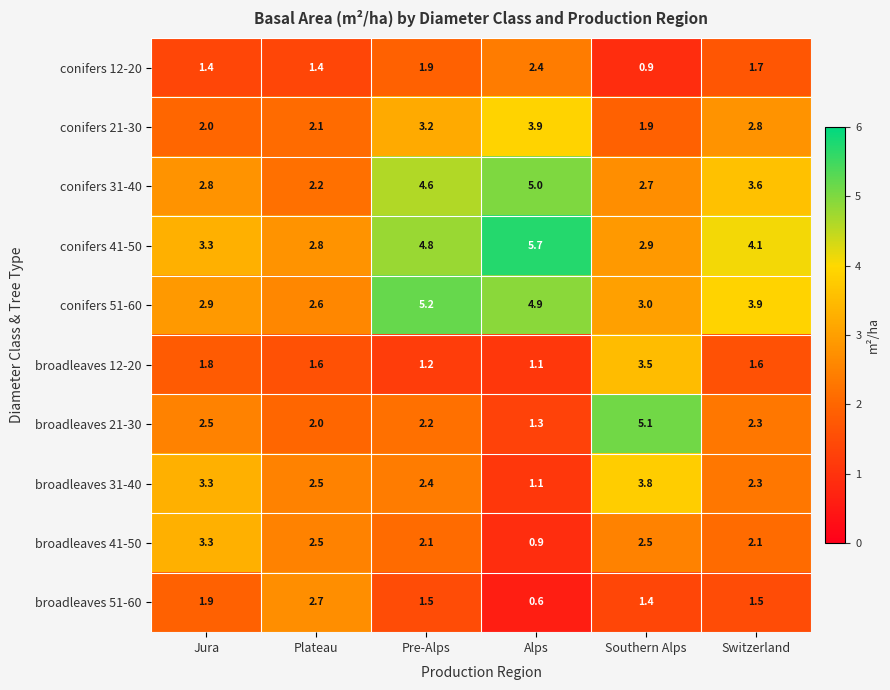

True or false: conifers 31-40 has a value of 7.7 at Alps.

False